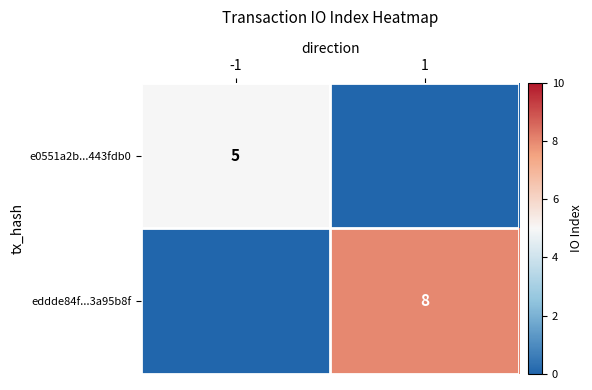

What is the spread (max minus min) of values at -1?

5